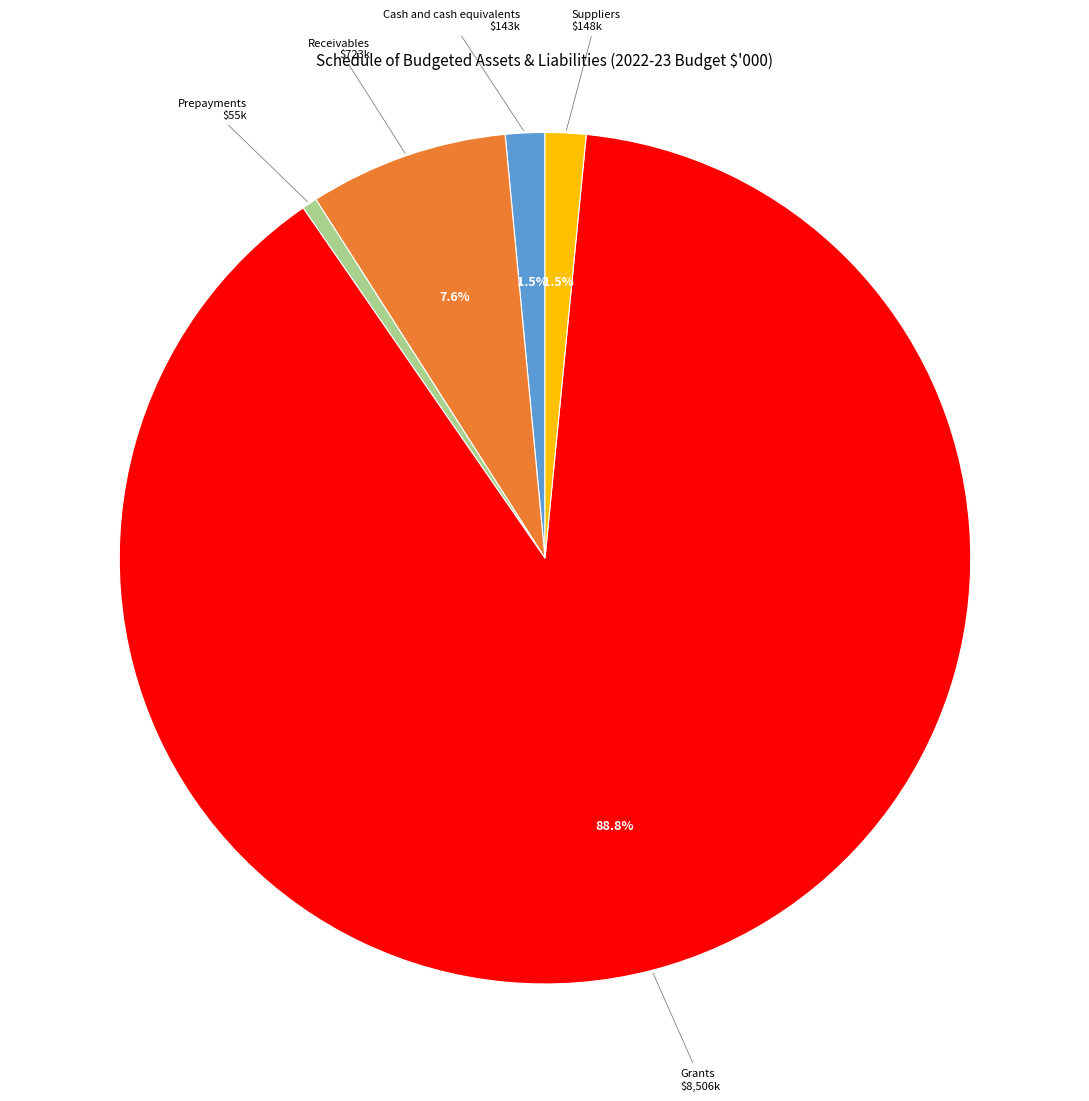

To the nearest percent, what is the difference between the largest and smallest slice percentages?

88%